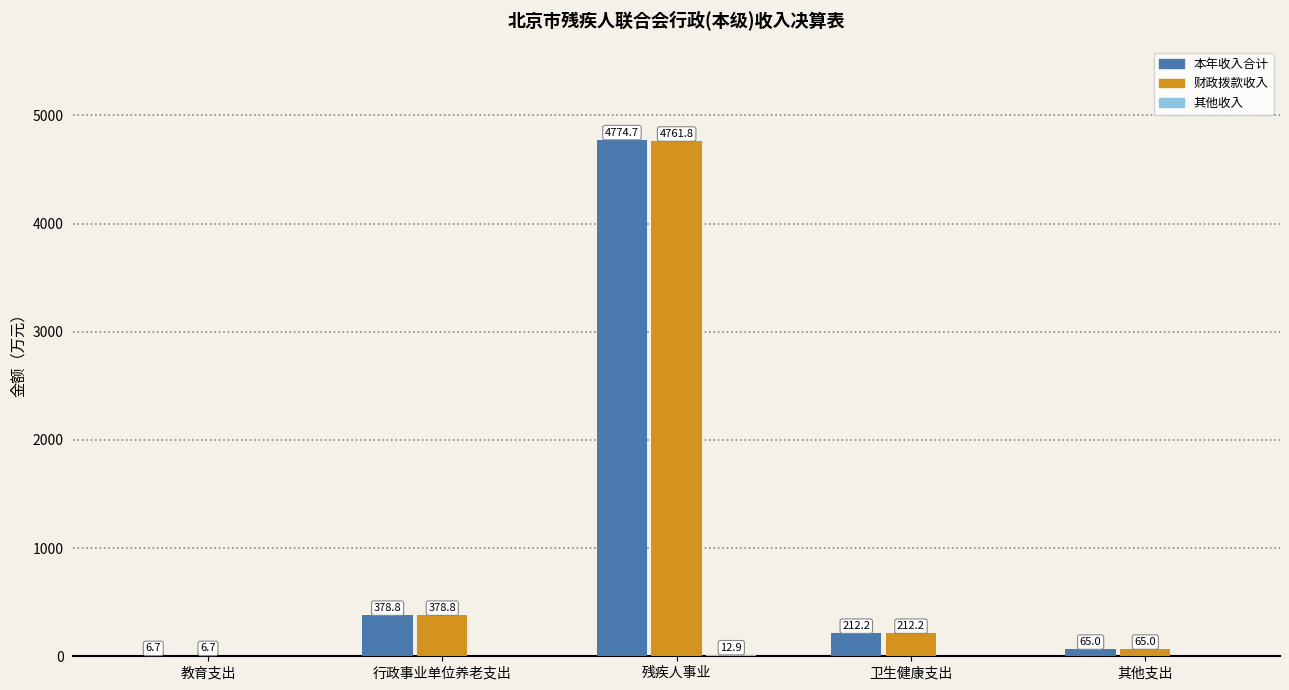

How many distinct data groups are displayed?

3